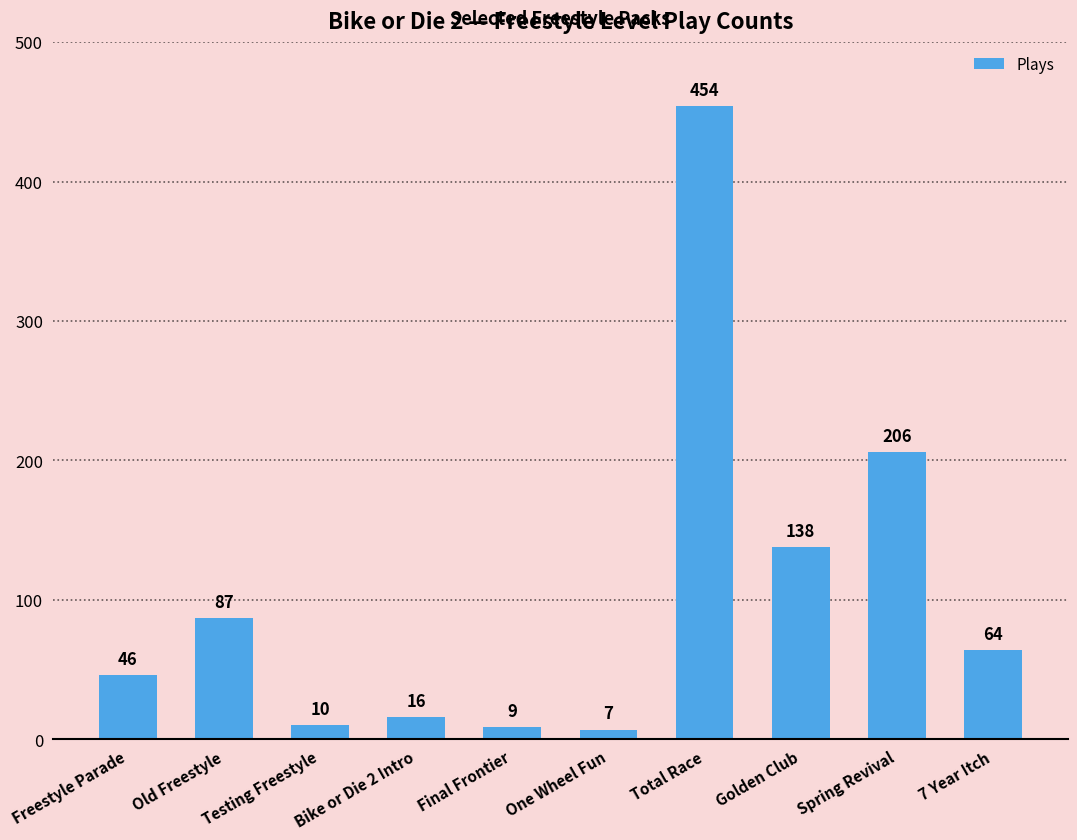

Does the chart contain stacked bars?

No